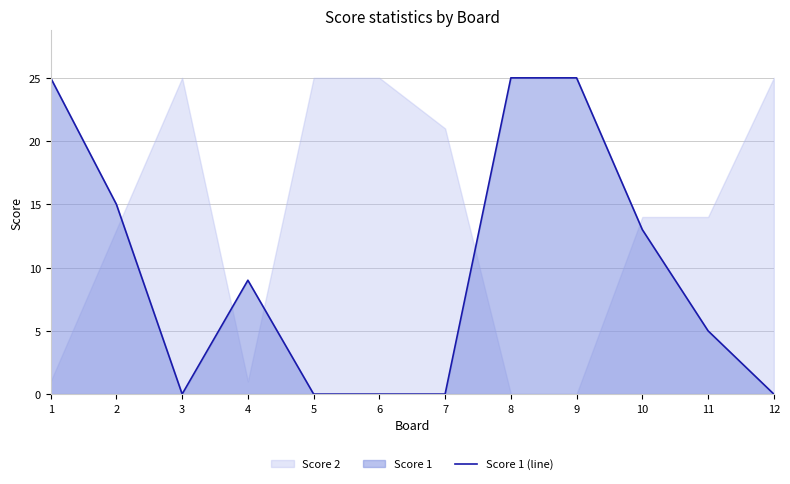

Reading left to right, what are all the values shown in this chart?

1=25	2=15	3=0	4=9	5=0	6=0	7=0	8=25	9=25	10=13	11=5	12=0